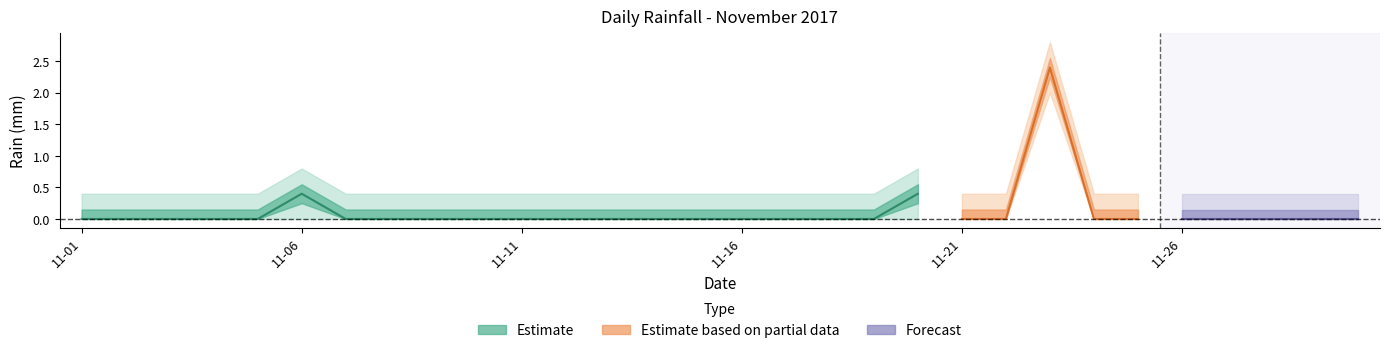

What is the average value?

0.1